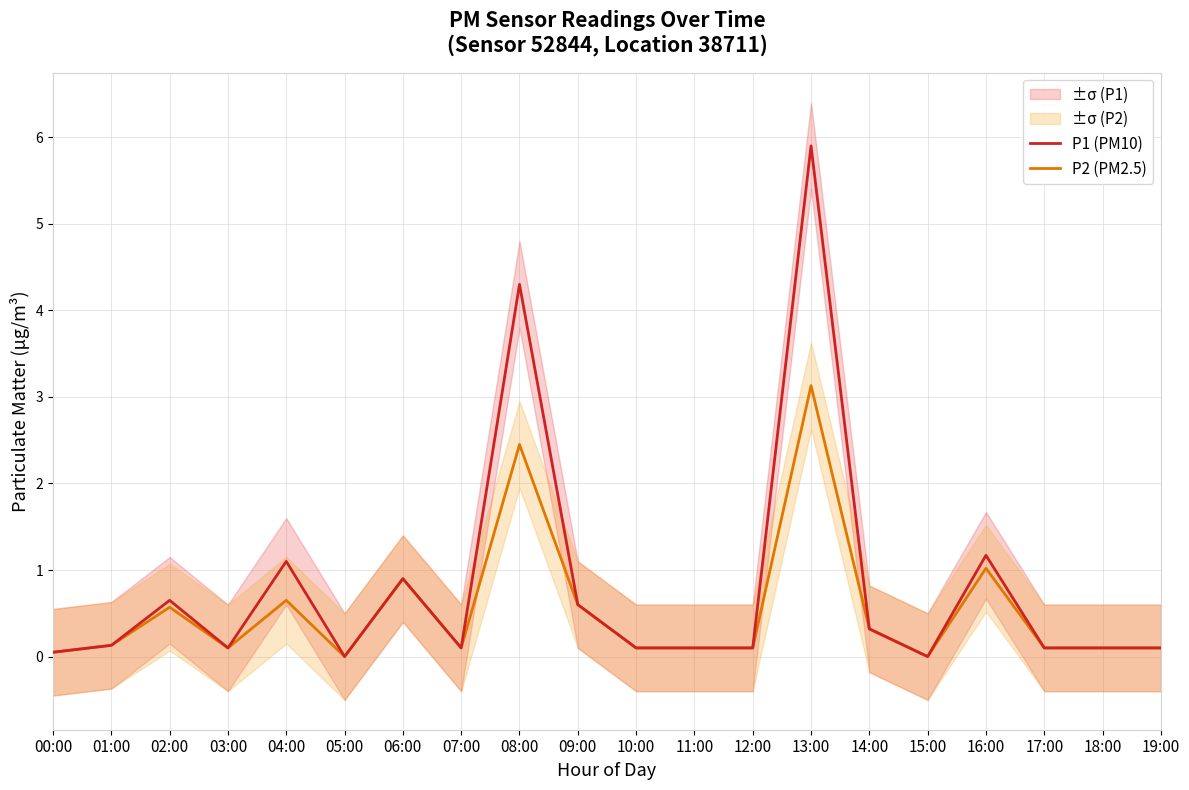

How many interior local valleys does the P2 (PM2.5) series have?

4